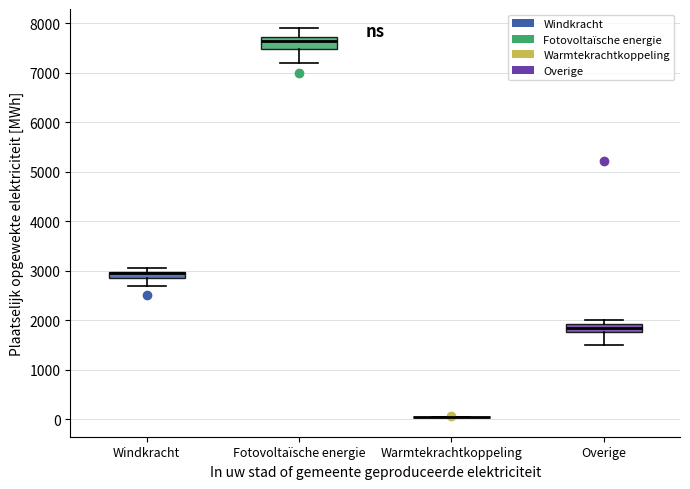

Where is the lower edge of the box for Windkracht on the y-axis? The values are not printed on the chart, so give them approximately, as read against the axis.

2900